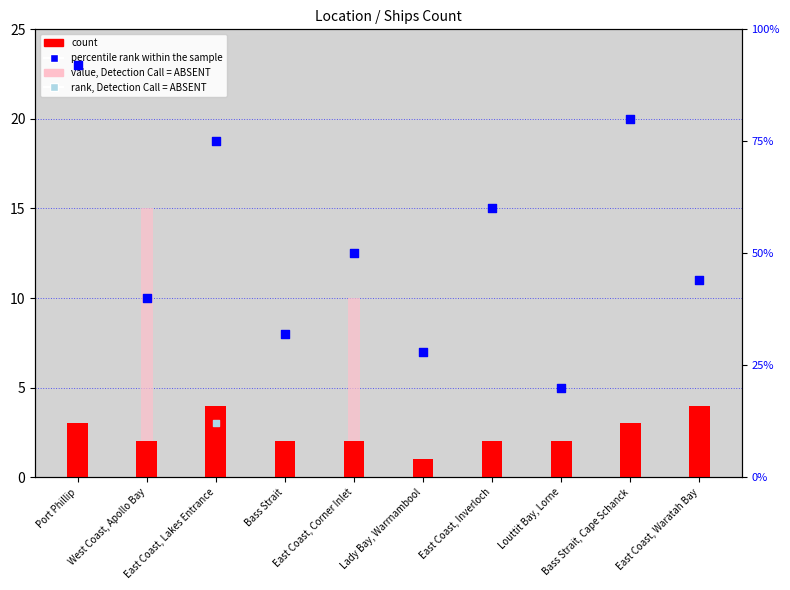

Which series reaches the minimum Y coordinate?

count